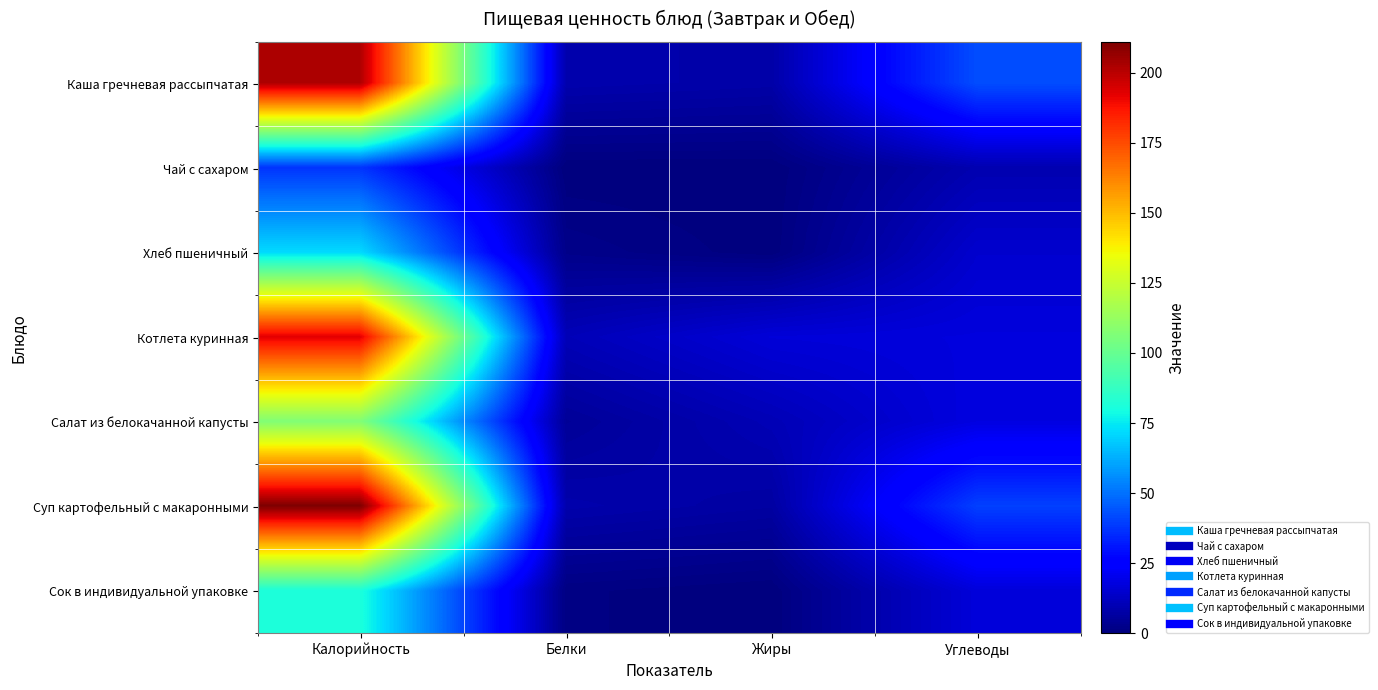

Reading right to left, list all the values displayed in this chart.

Каша гречневая рассыпчатая: Углеводы=42.6	Жиры=7.8	Белки=8.8	Калорийность=202.0
Чай с сахаром: Углеводы=9.3	Жиры=0.0	Белки=0.1	Калорийность=37.2
Хлеб пшеничный: Углеводы=14.8	Жиры=0.2	Белки=2.3	Калорийность=71.7
Котлета куринная: Углеводы=17.5	Жиры=16.6	Белки=10.6	Калорийность=192.9
Салат из белокачанной капусты: Углеводы=18.1	Жиры=10.3	Белки=4.8	Калорийность=107.0
Суп картофельный с макаронными: Углеводы=39.9	Жиры=6.7	Белки=8.6	Калорийность=211.0
Сок в индивидуальной упаковке: Углеводы=17.0	Жиры=0.0	Белки=1.0	Калорийность=81.0